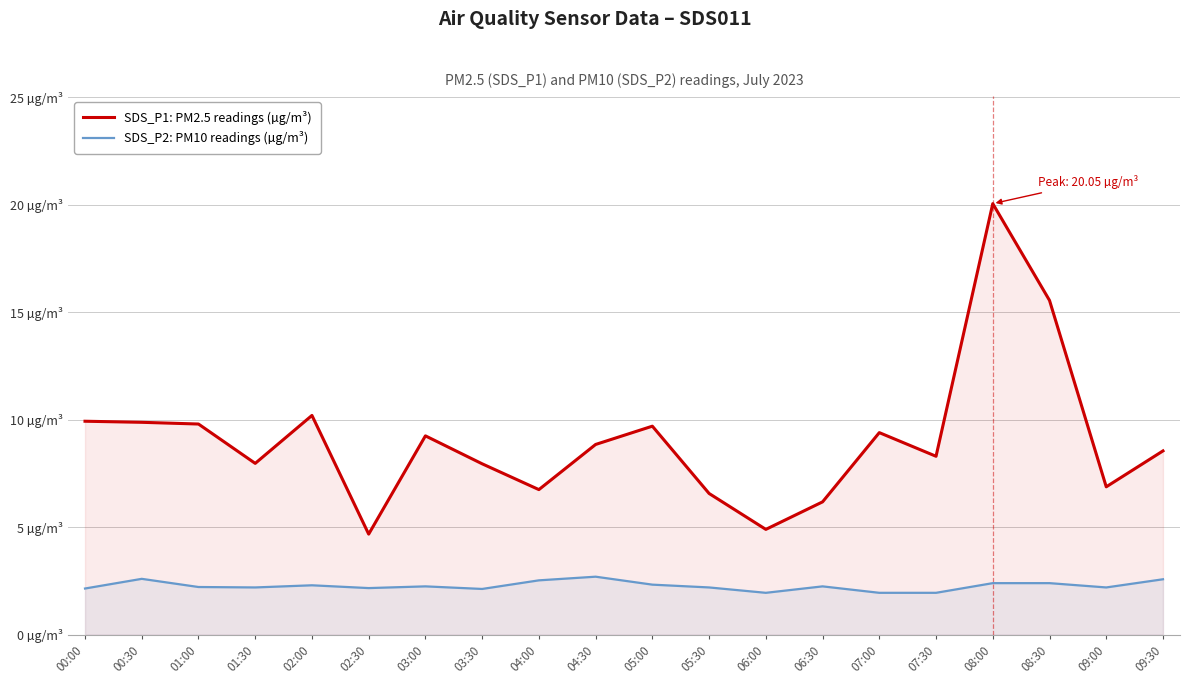

What is the maximum value for SDS_P1: PM2.5 readings (µg/m³)?

20.1